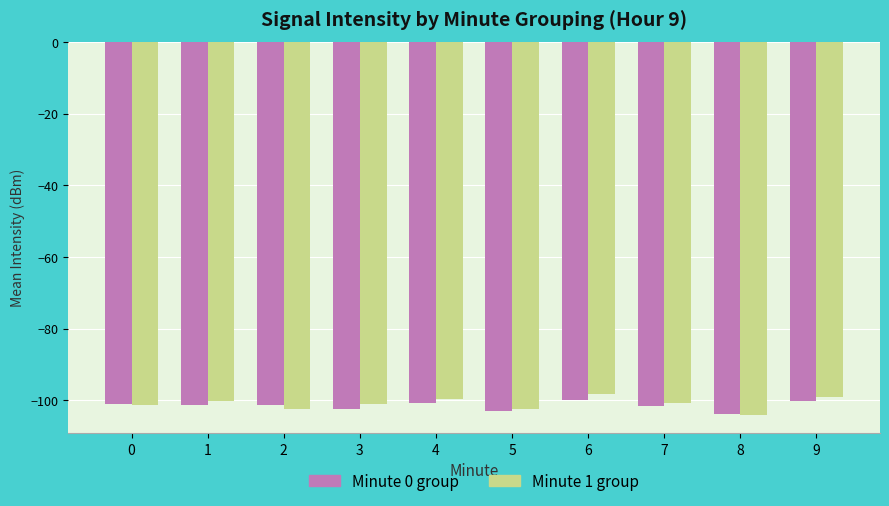

What is the value of the Minute 0 group bar at the 2nd from the left?

-101.4